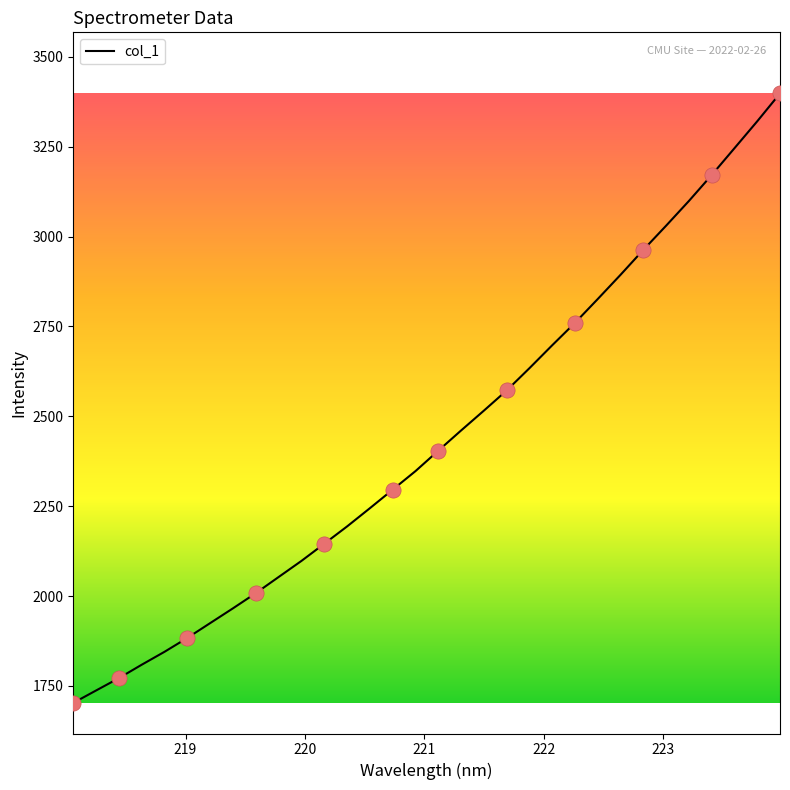

What is the smallest value displayed?

1702.9